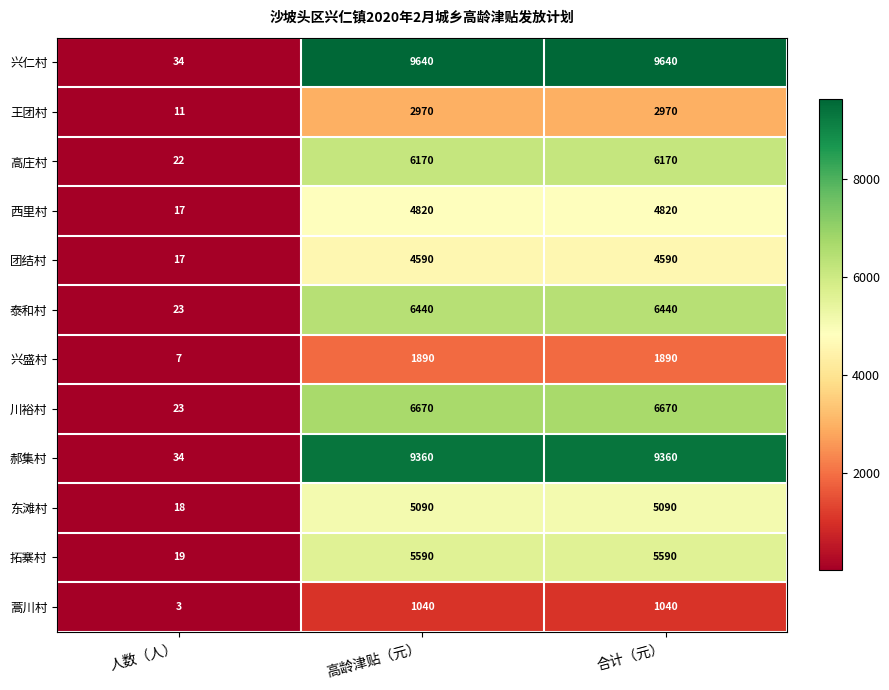

How many distinct data groups are displayed?

12